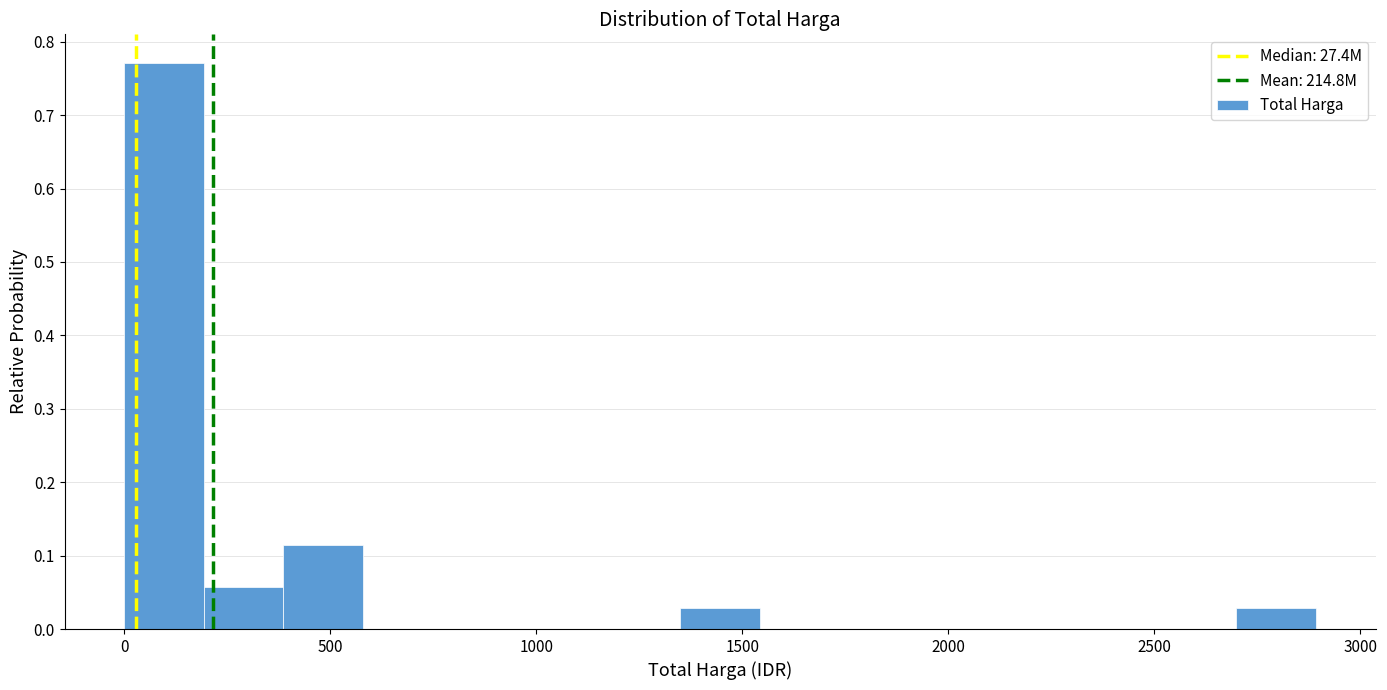

Around what value on the x-axis is the tallest bar? Give the approximate position of its centre, as read against the axis.

100